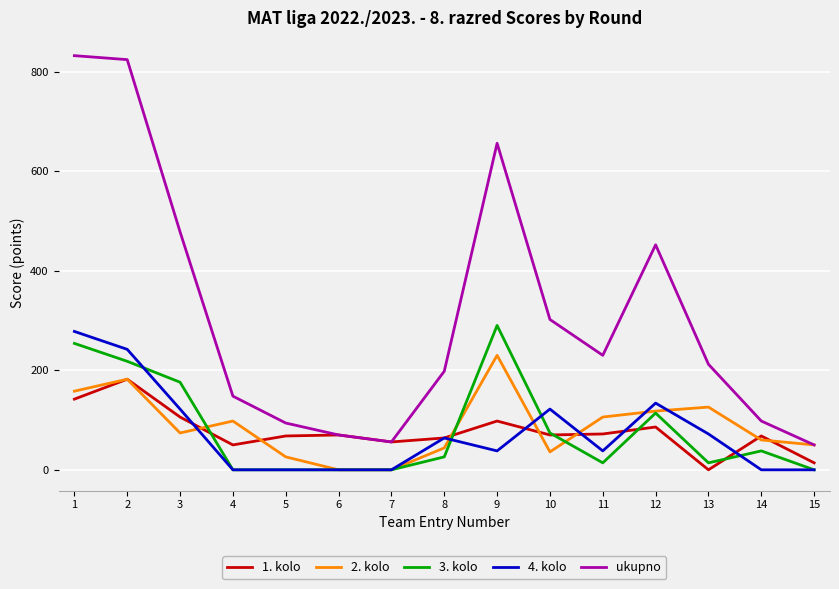

What is the lowest value of the ukupno series?

50